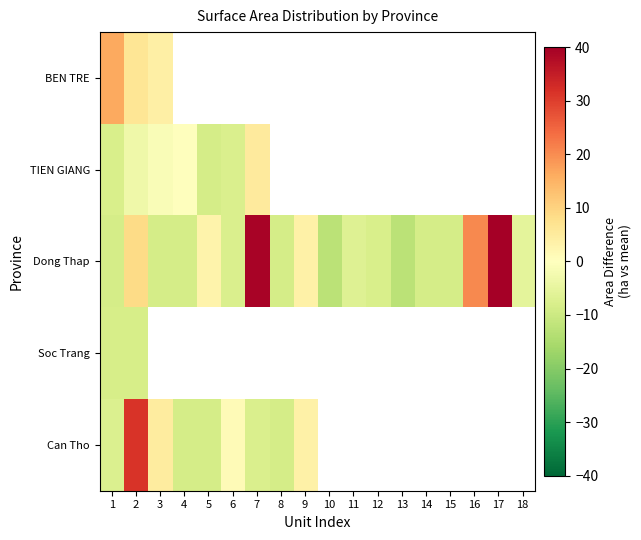

What is the highest value of the BEN TRE series?

16.3